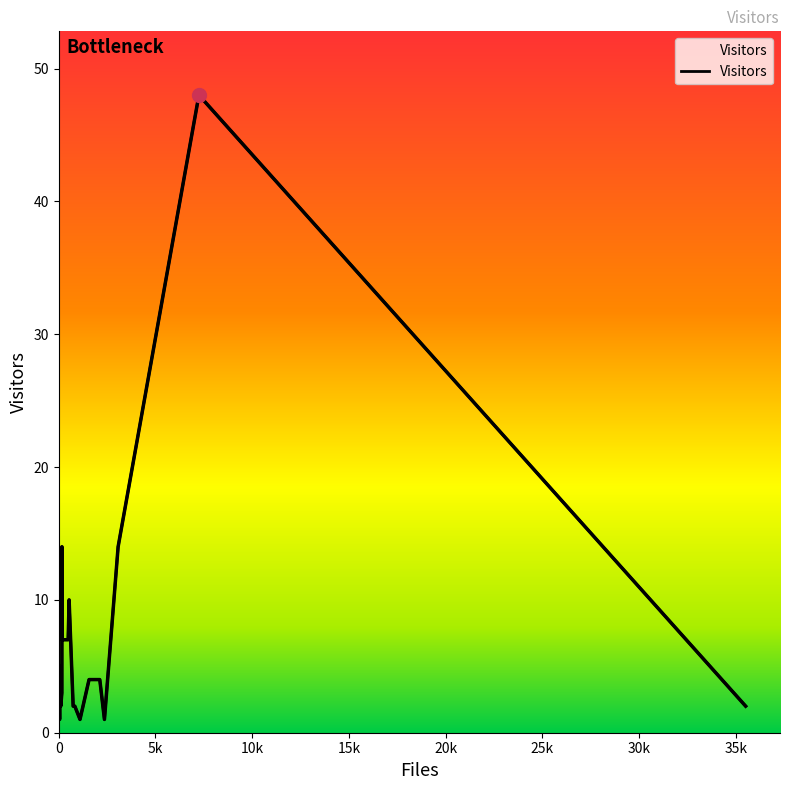

What is the greatest value displayed?

48